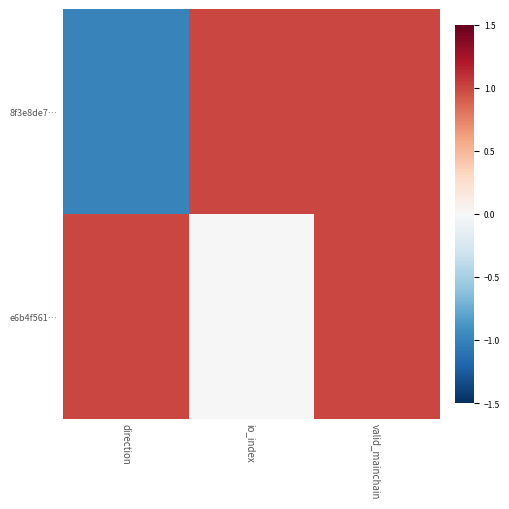

Which label corresponds to the largest value in the chart?

io_index